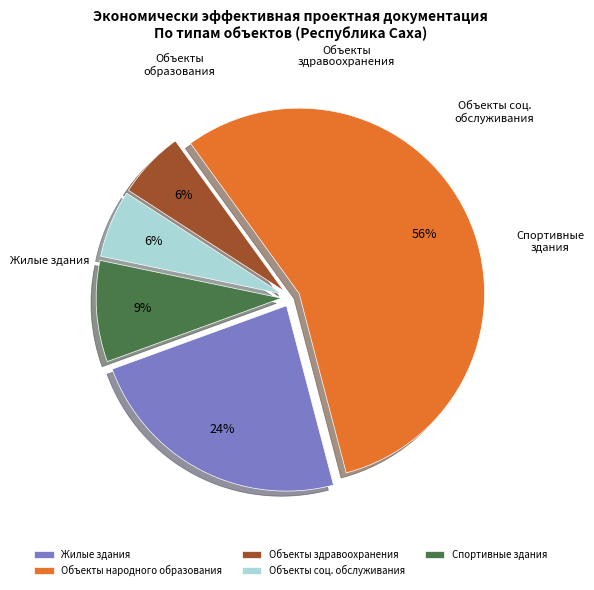

How many slices are in this pie chart?

5